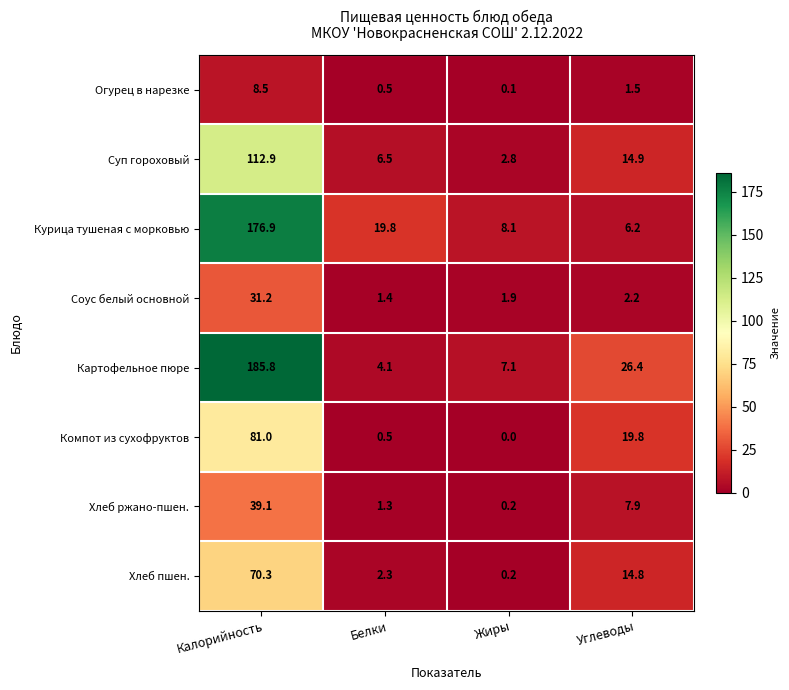

How many distinct data groups are displayed?

8